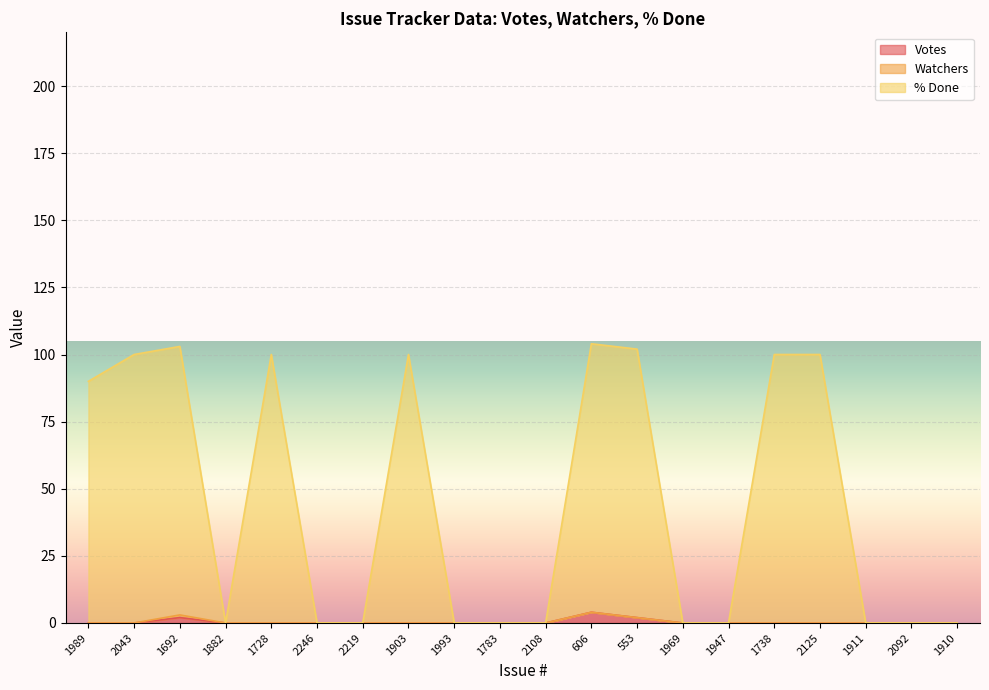

Which series has the largest total across all categories?

% Done